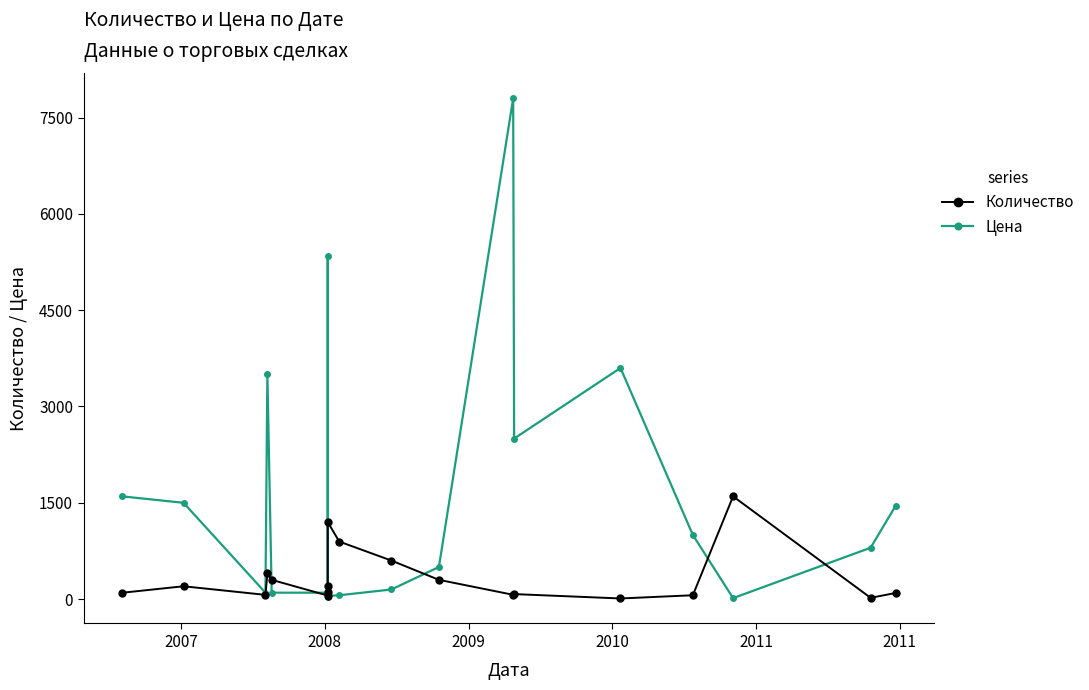

Which series has the largest total across all categories?

Цена